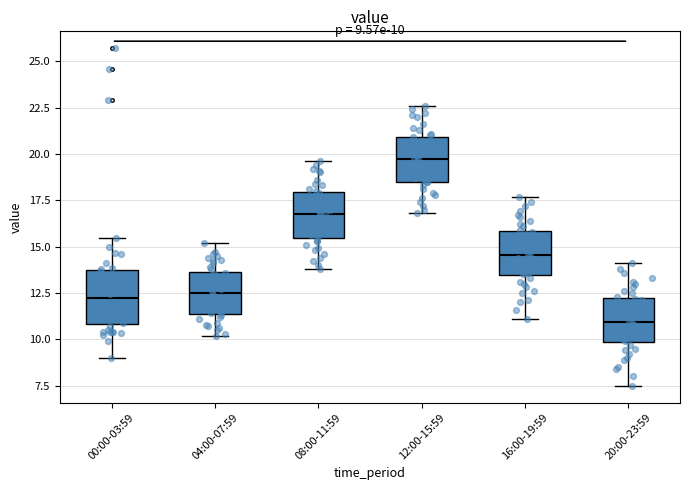

Which box's median line is the lowest?

20:00-23:59